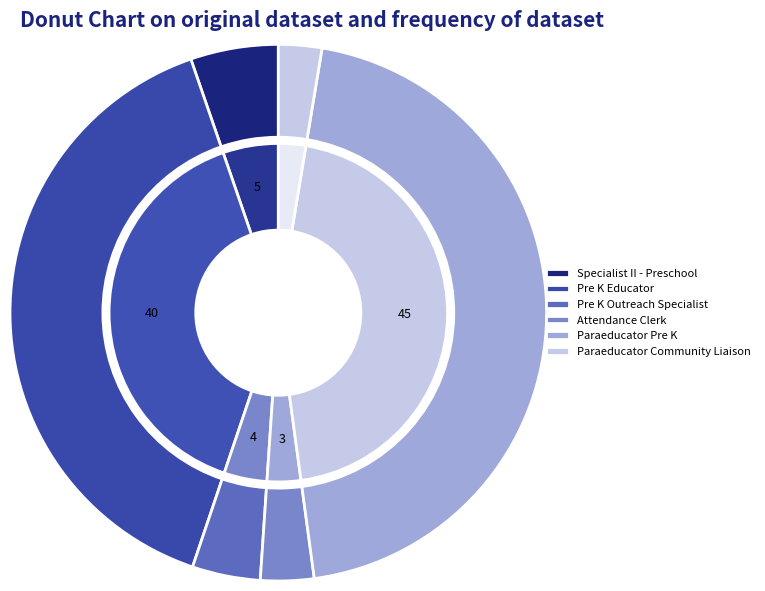

To the nearest percent, what portion does Paraeducator Pre K represent?

45%